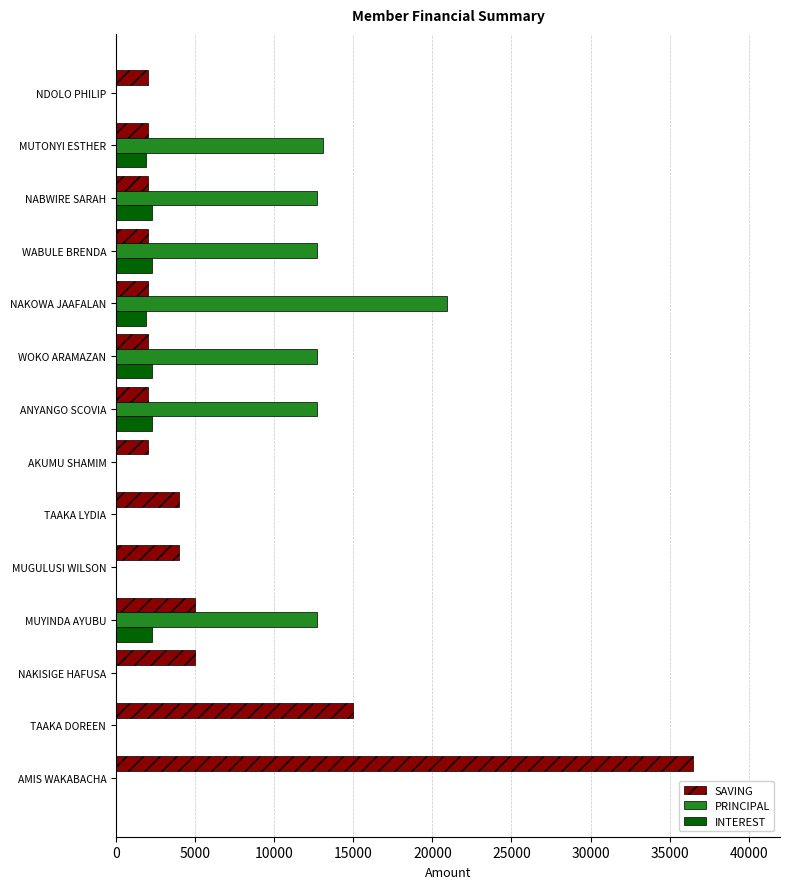

The INTEREST series shows 0 at MUGULUSI WILSON. True or false?

True